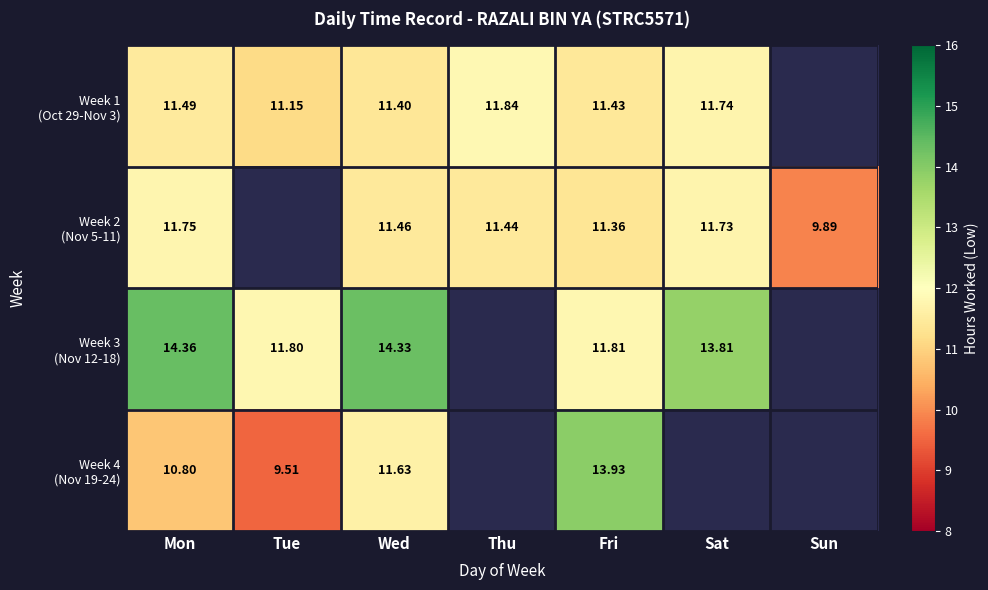

How many data points in Week 3 (Nov 12-18) are less than 14?

3